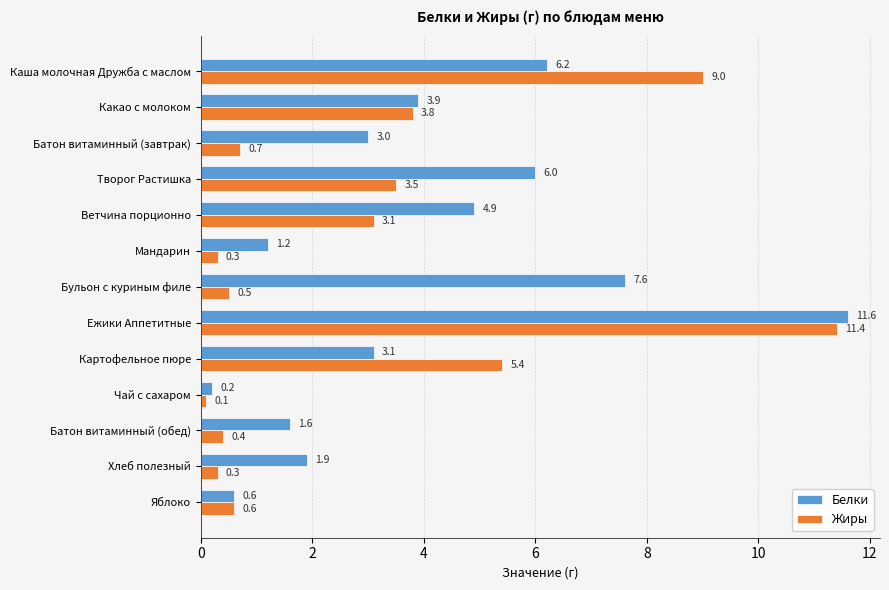

What is the difference between the maximum and minimum values in the Жиры series?

11.3